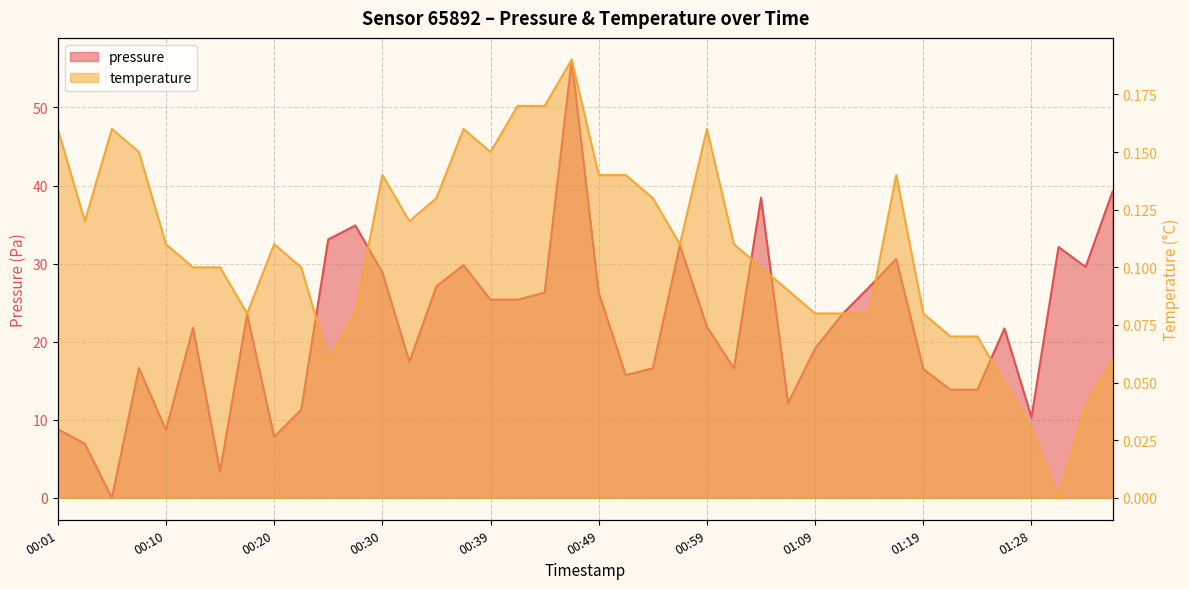

What position from the right is 01:26?

5